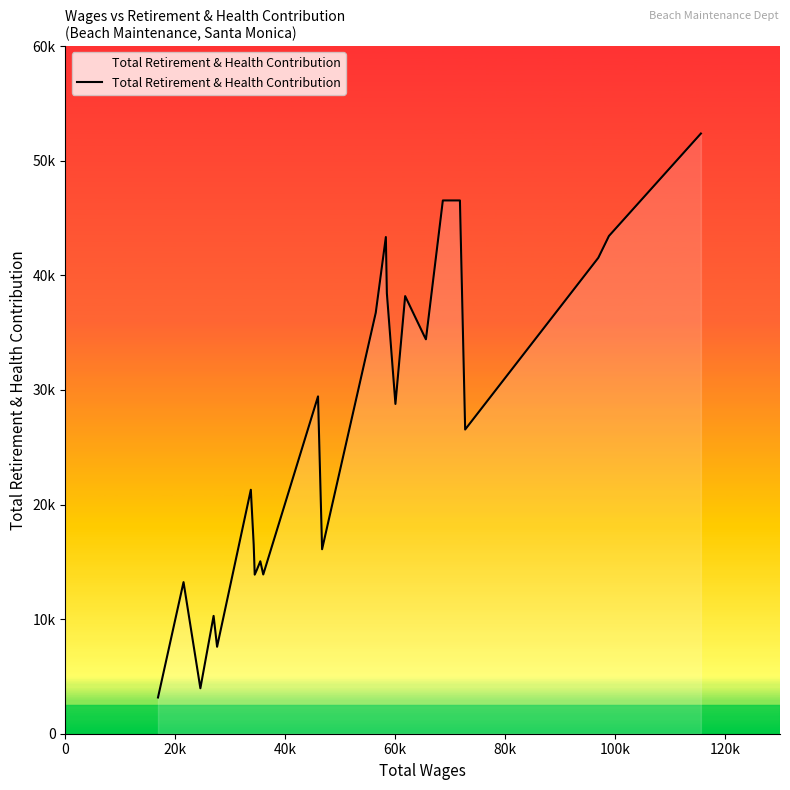

Is this an area chart (filled region under the line)?

Yes